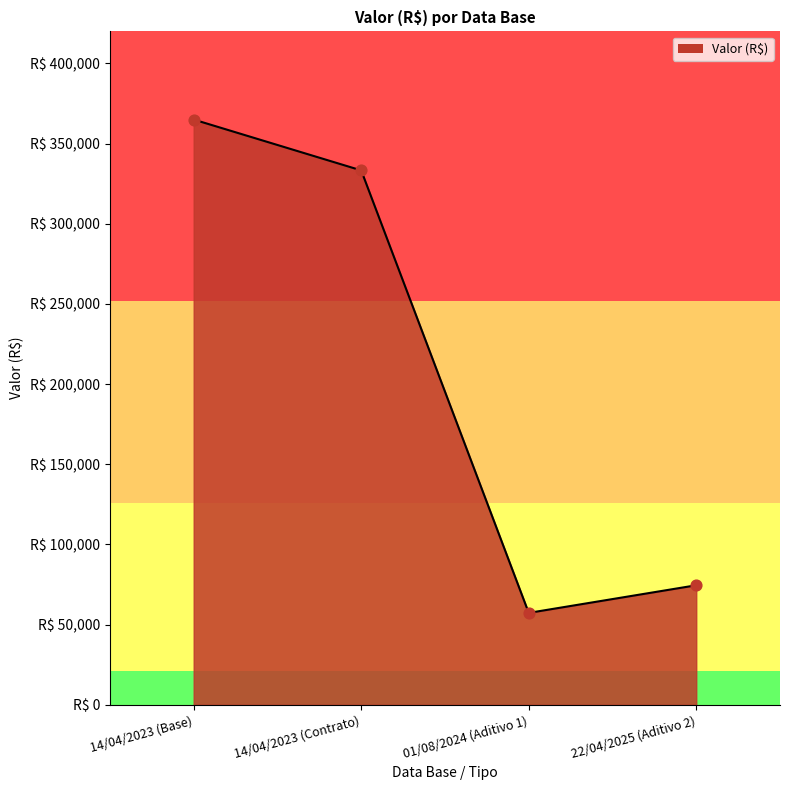

What is the change in value from 01/08/2024 (Aditivo 1) to 22/04/2025 (Aditivo 2)?

+17230.2